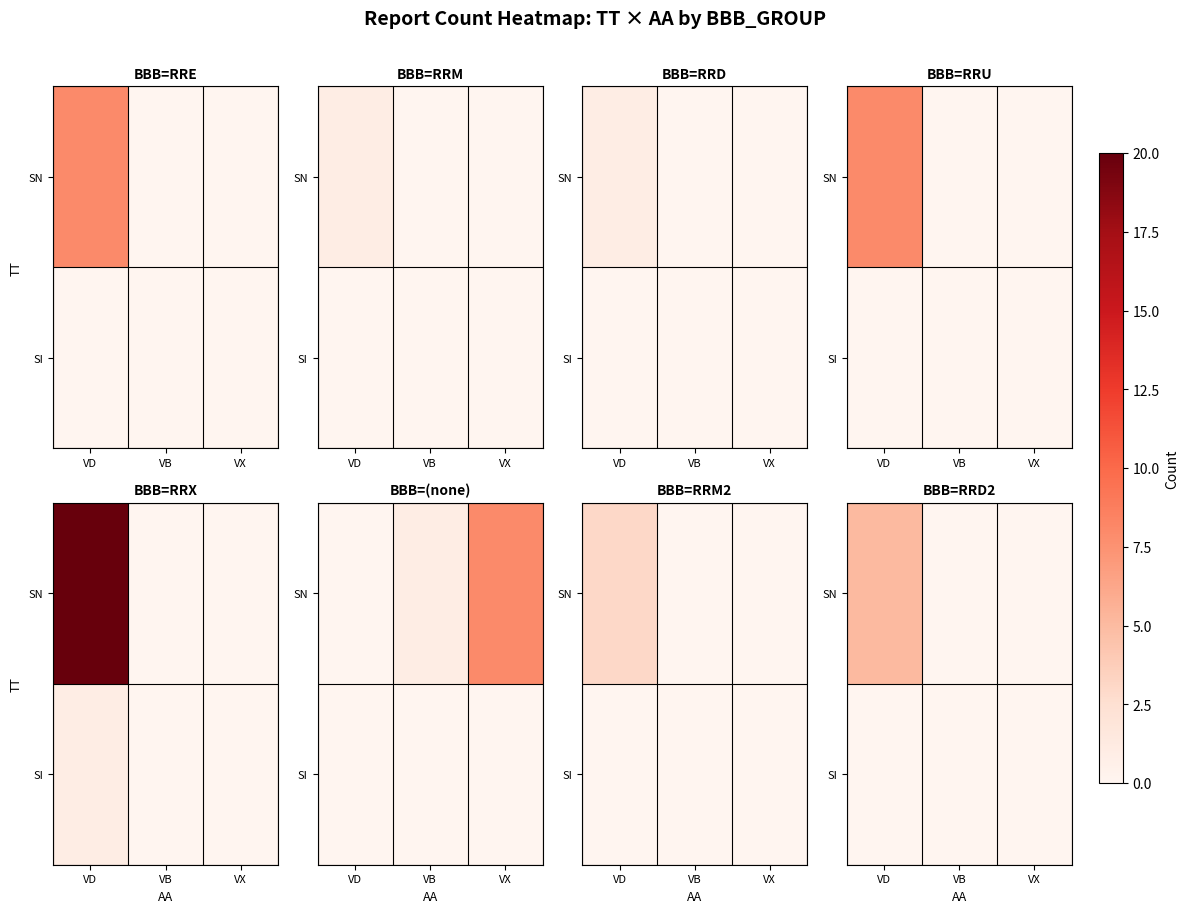

The SI series shows 0 at VX. True or false?

True